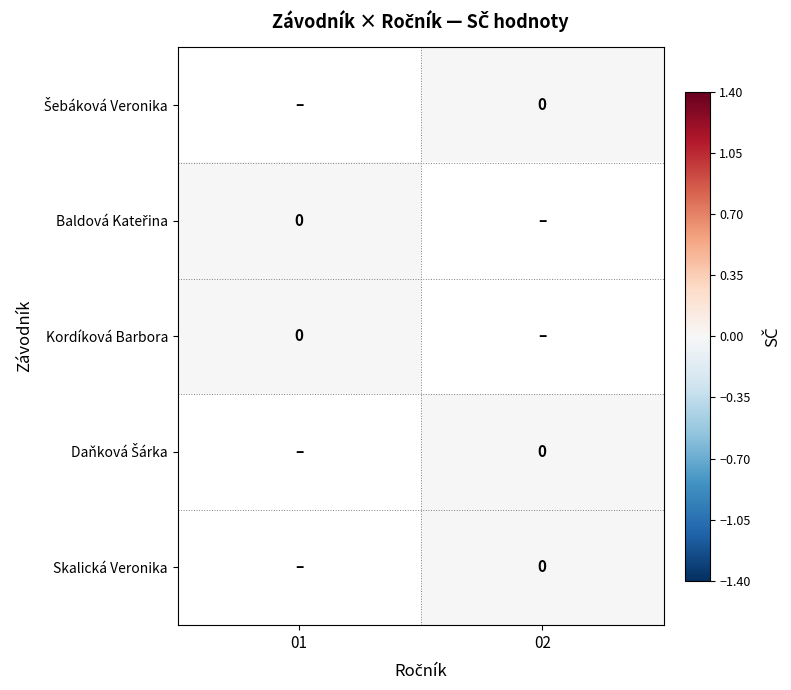

Which category has the highest value in the Baldová Kateřina series?

01